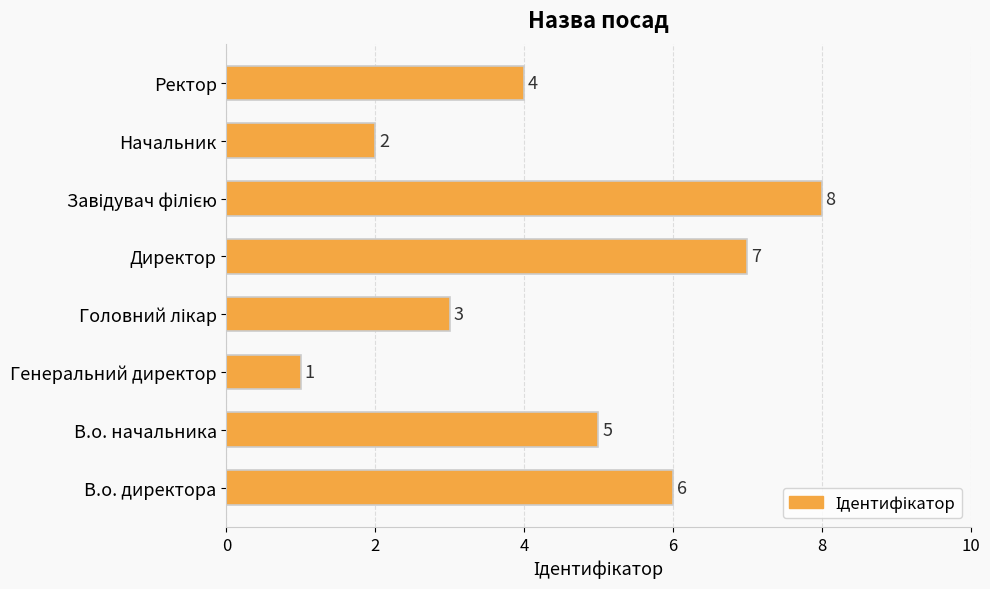

Reading top to bottom, list all the values displayed in this chart.

4	2	8	7	3	1	5	6